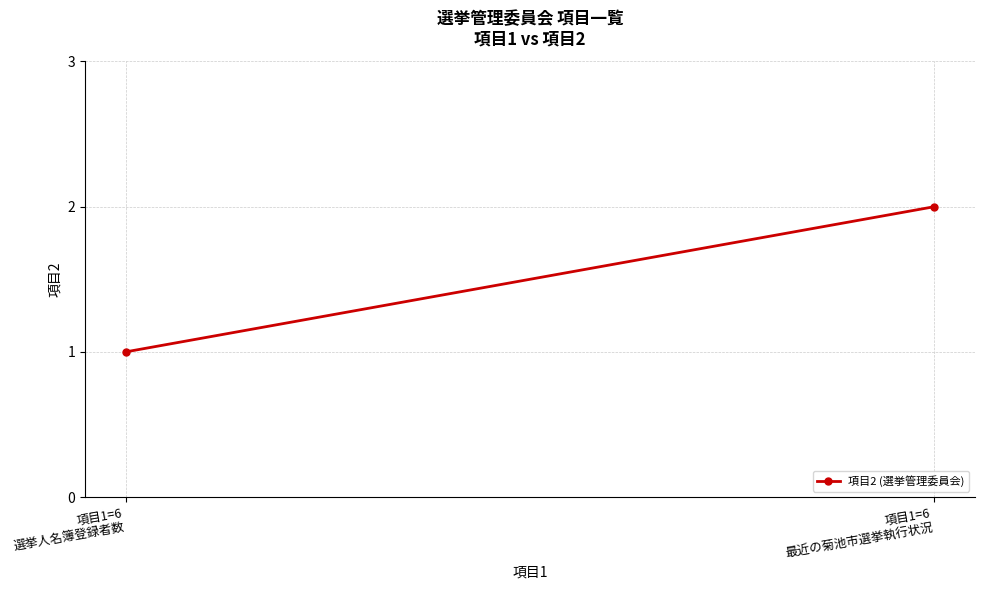

The value at 項目1=6
選挙人名簿登録者数 is 2. True or false?

False